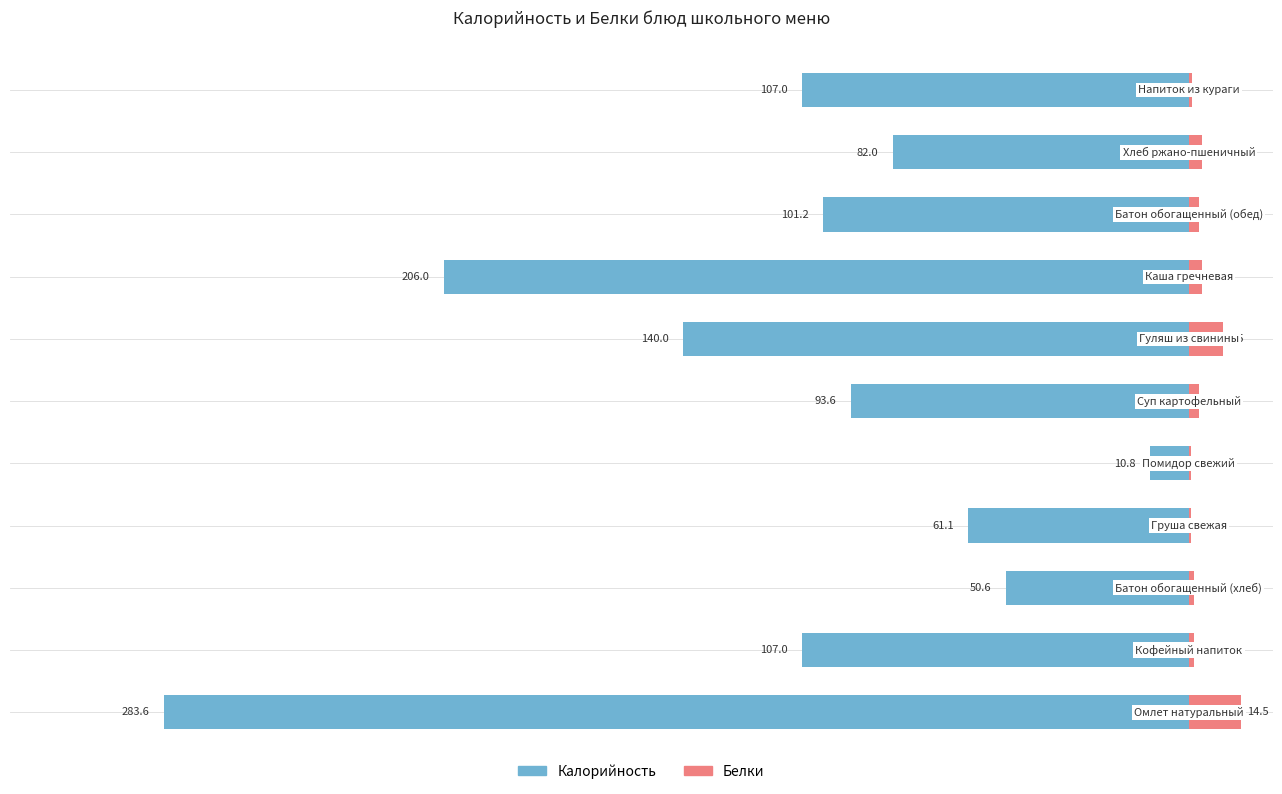

How many bars are there in total?

22